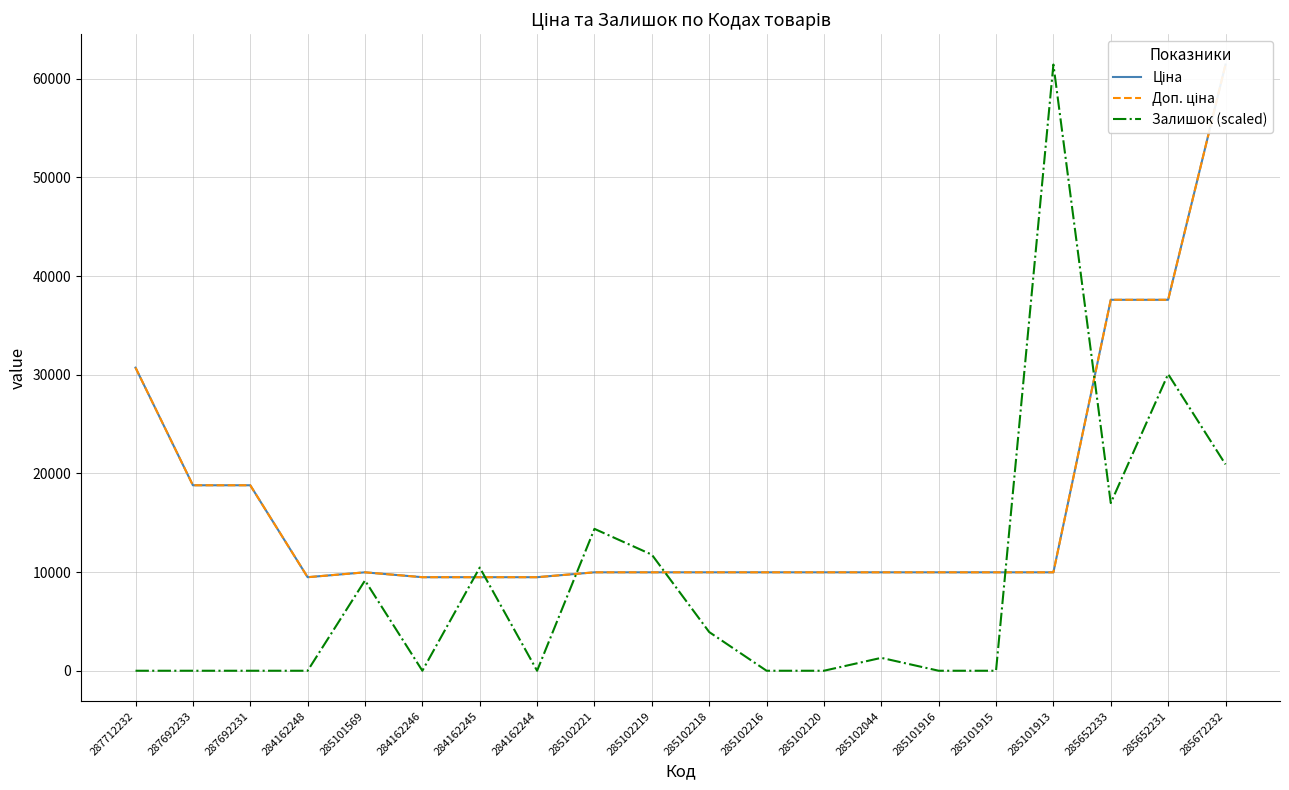

What is the average value of the Доп. ціна series?

17130.1